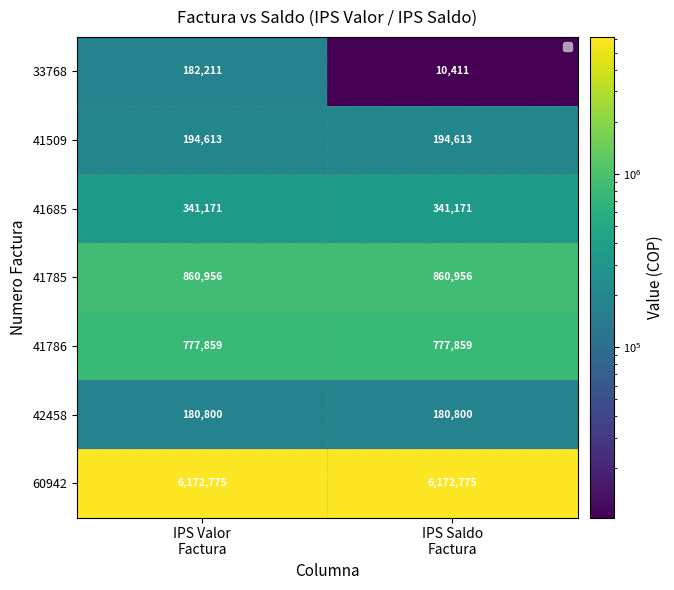

Which series has the largest total across all categories?

60942